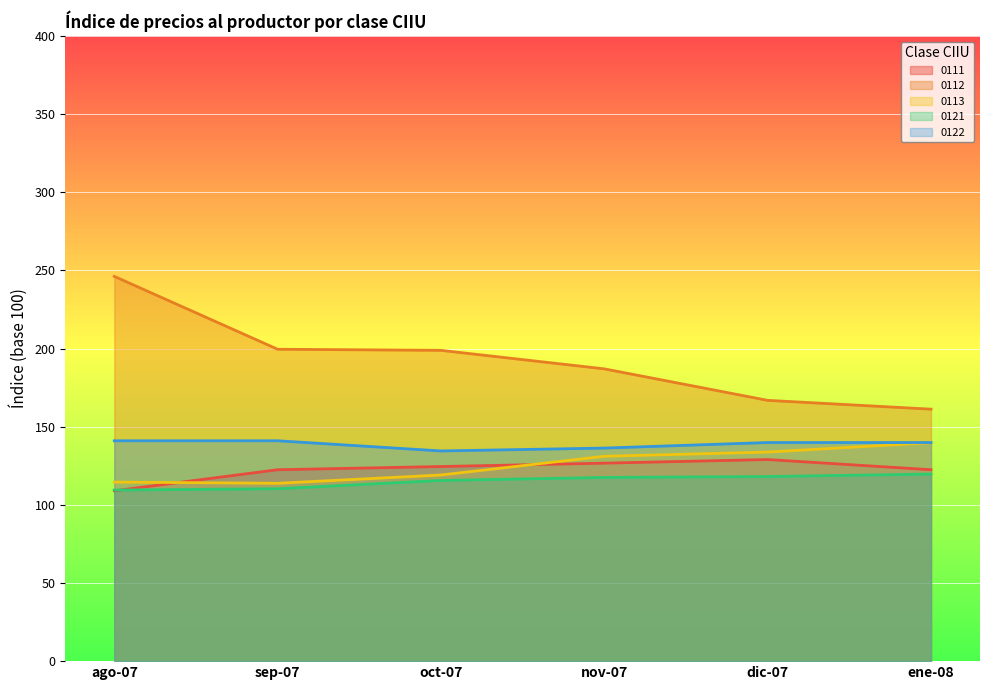

True or false: 0112 has a value of 246.2 at ago-07.

True